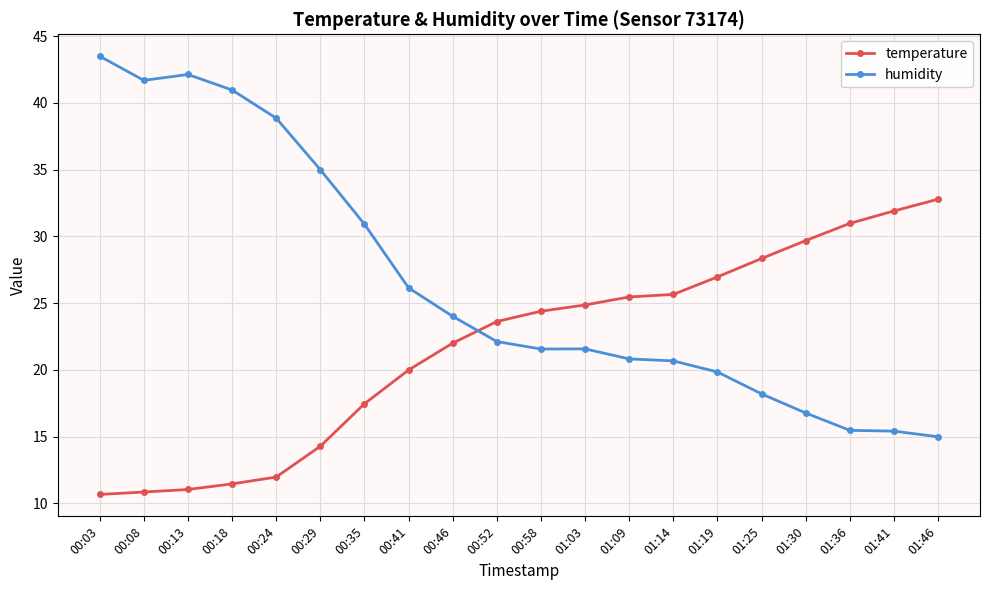

At which label does humidity reach its minimum?

01:46